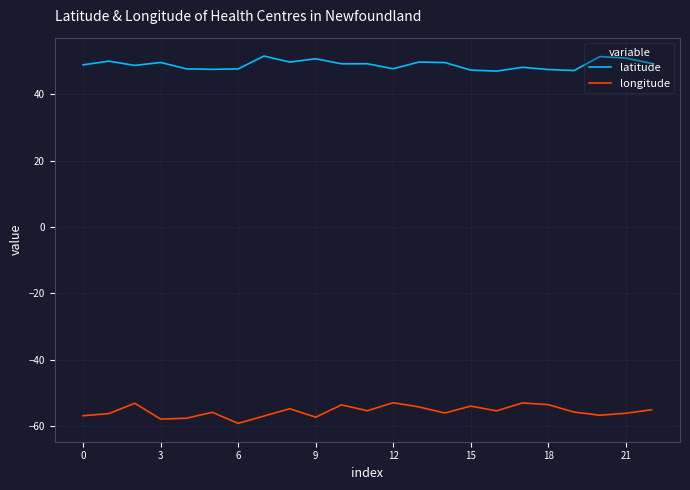

True or false: latitude and longitude intersect in this chart.

False